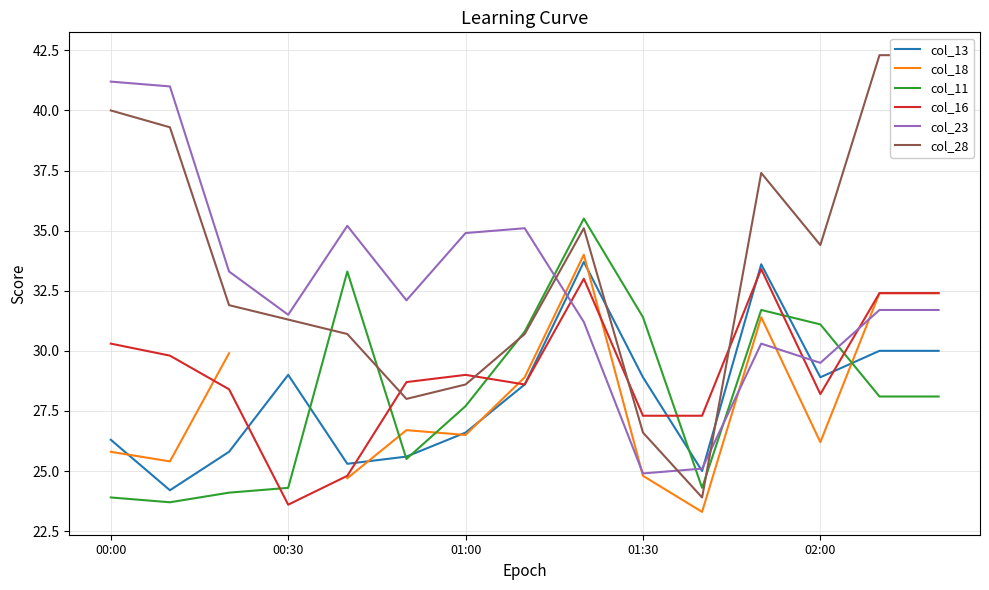

Does the chart display data point markers on the line(s)?

No